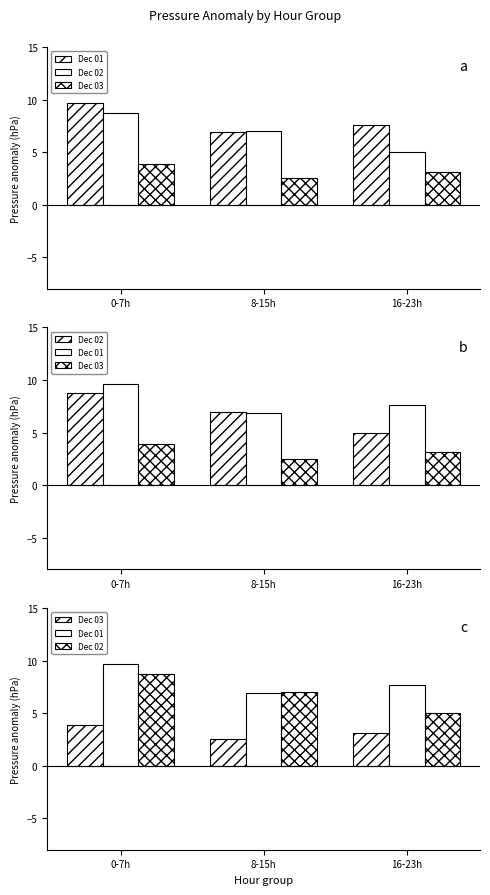

What is the sum of the Dec 01 values at 8-15h and 16-23h?

14.5